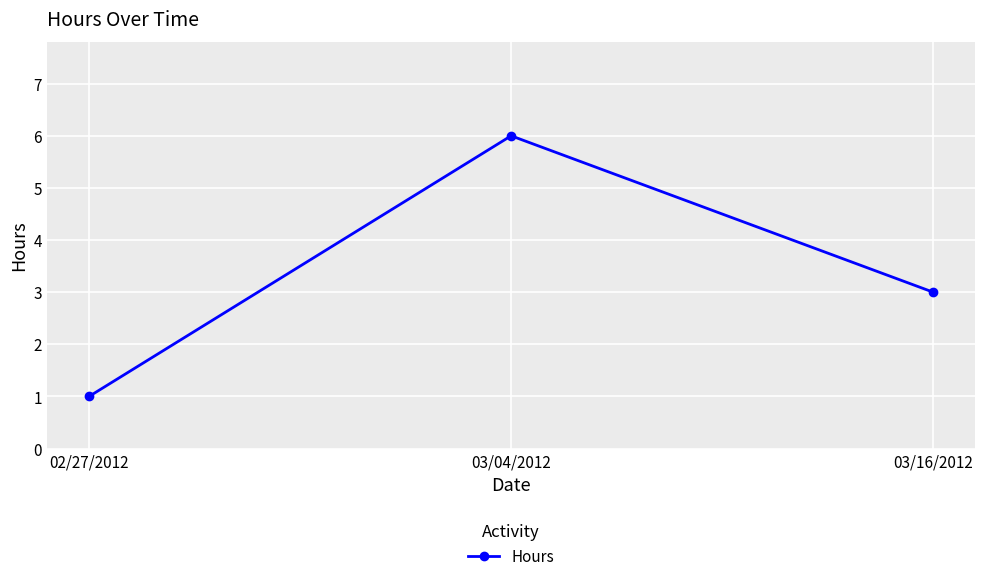

What is the difference between the maximum and minimum values?

5